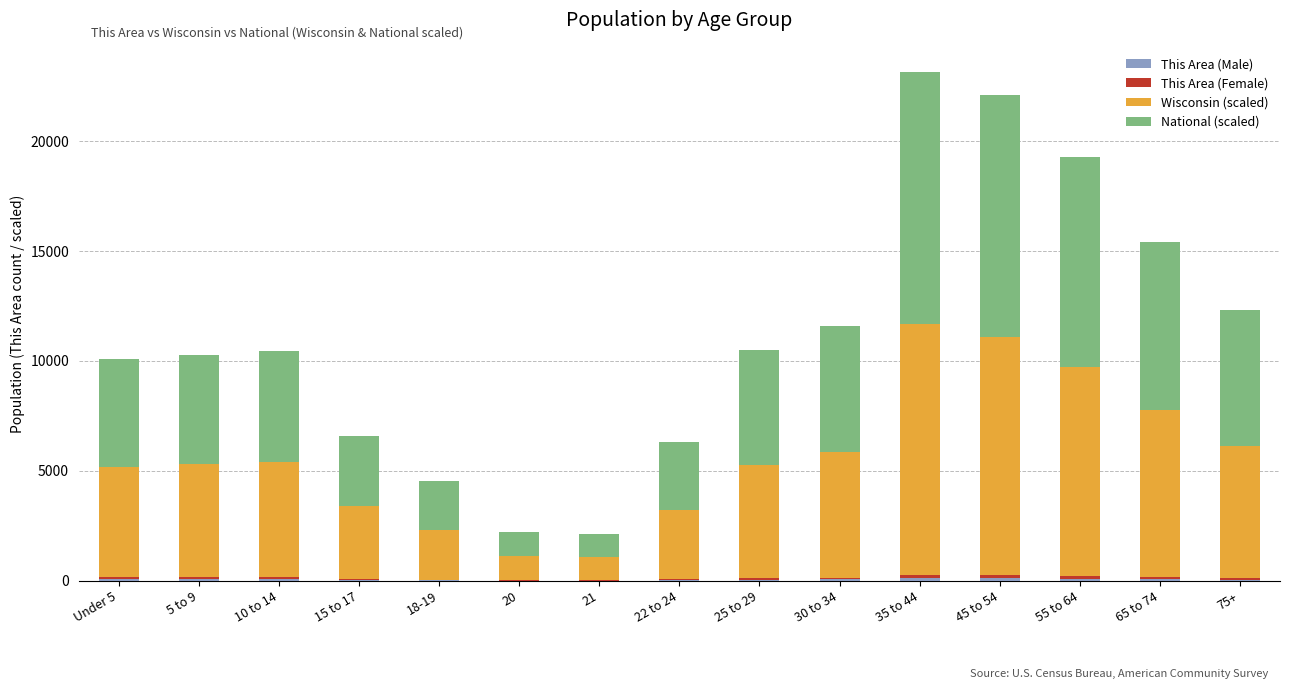

Is it true that This Area (Male) equals 7.0 at 21?

True